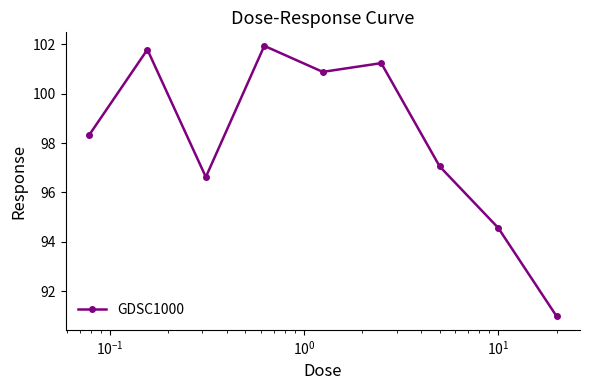

What is the smallest value displayed?

91.0